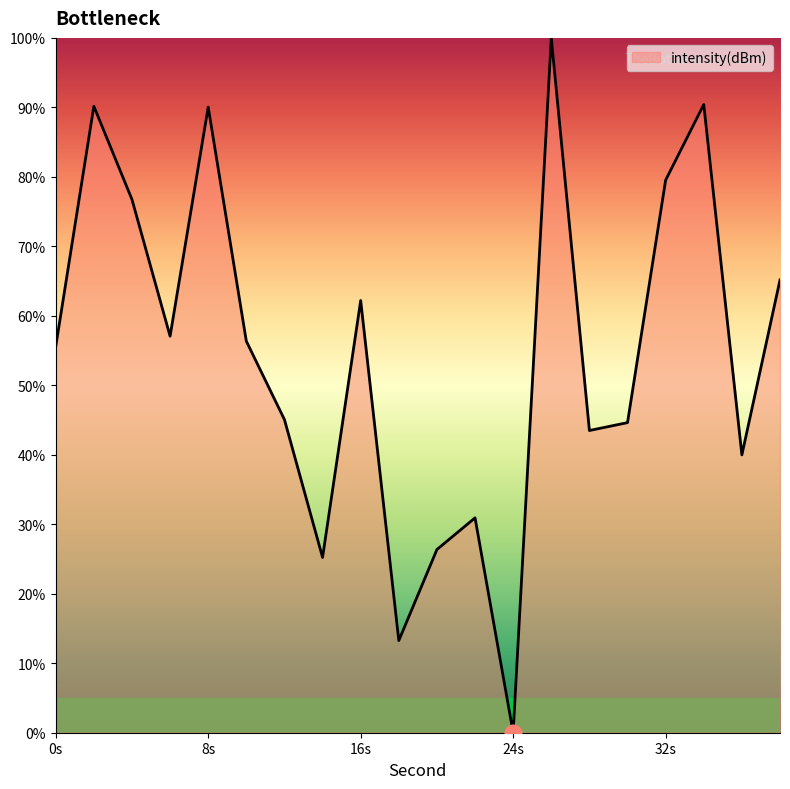

What is the difference between the maximum and minimum values?

100.0